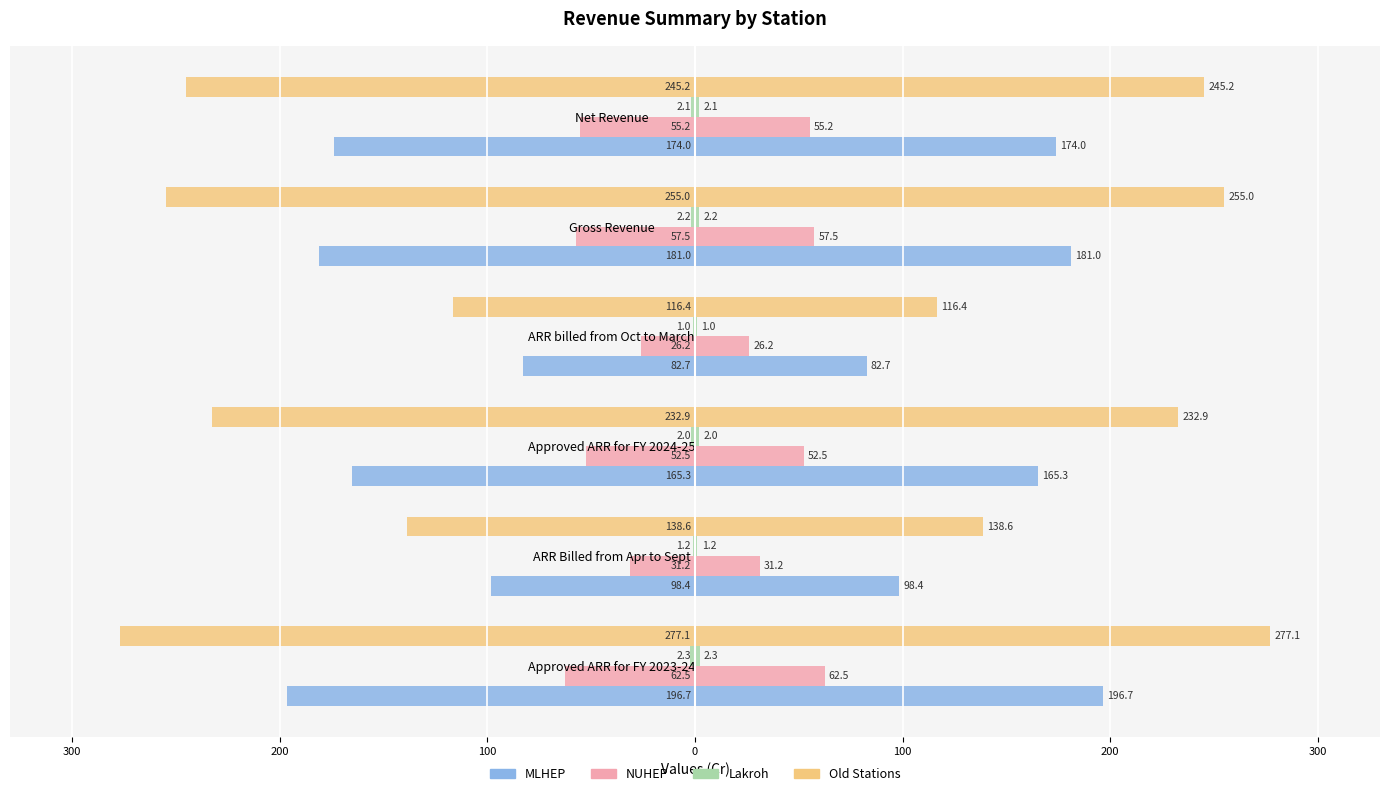

What is the difference between the maximum and minimum values in the Old Stations series?

160.7